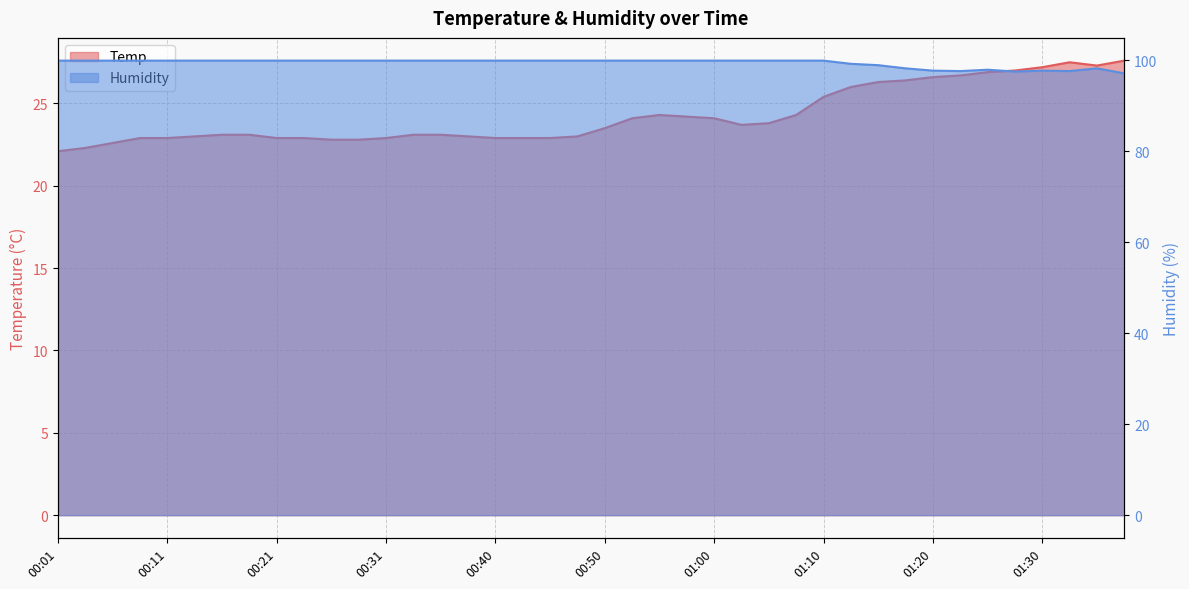

What is the label of the 29th point from the right?

00:28